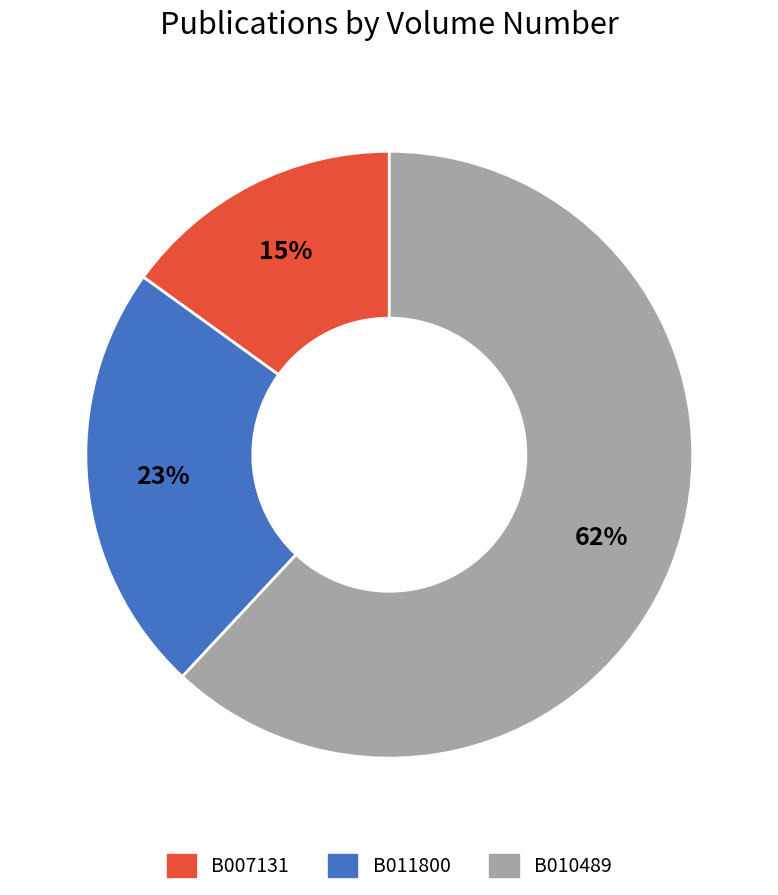

Which slice is the smallest?

B007131